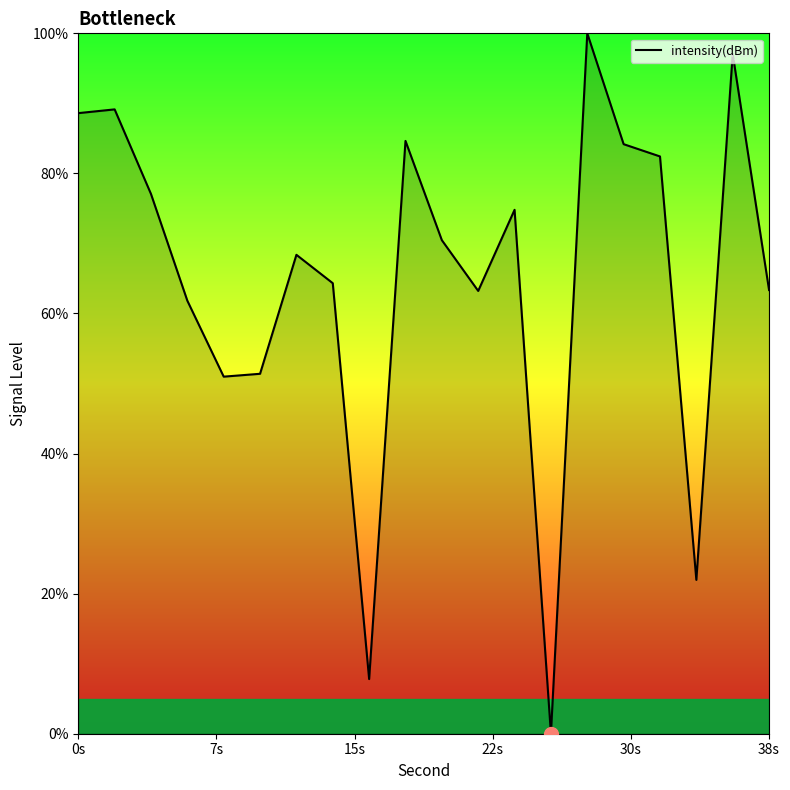

What is the greatest value displayed?

100.0